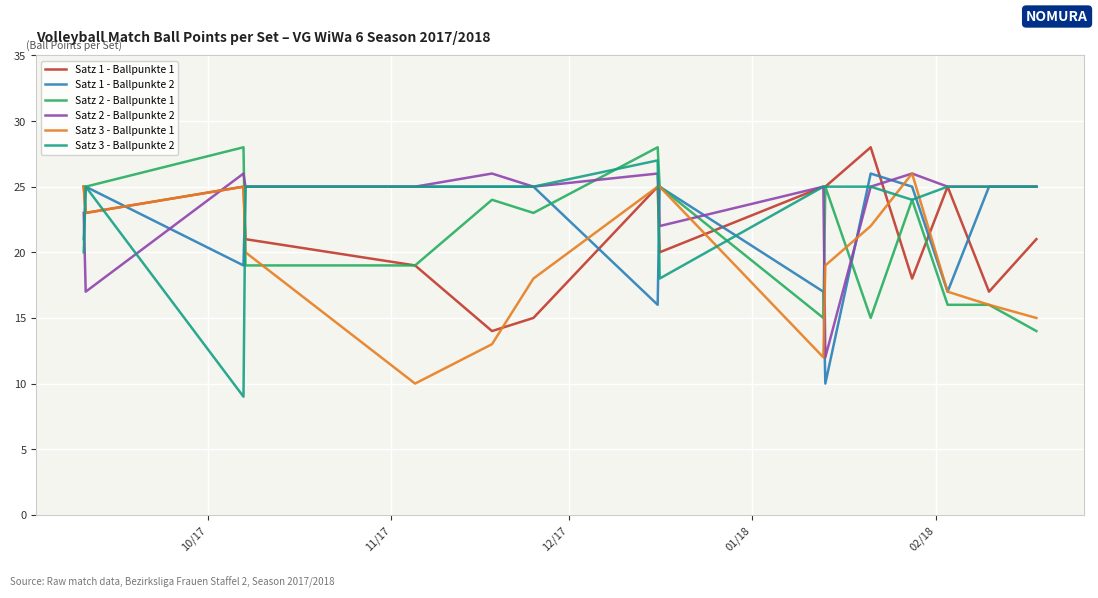

Which series has the widest spread of values?

Satz 3 - Ballpunkte 2